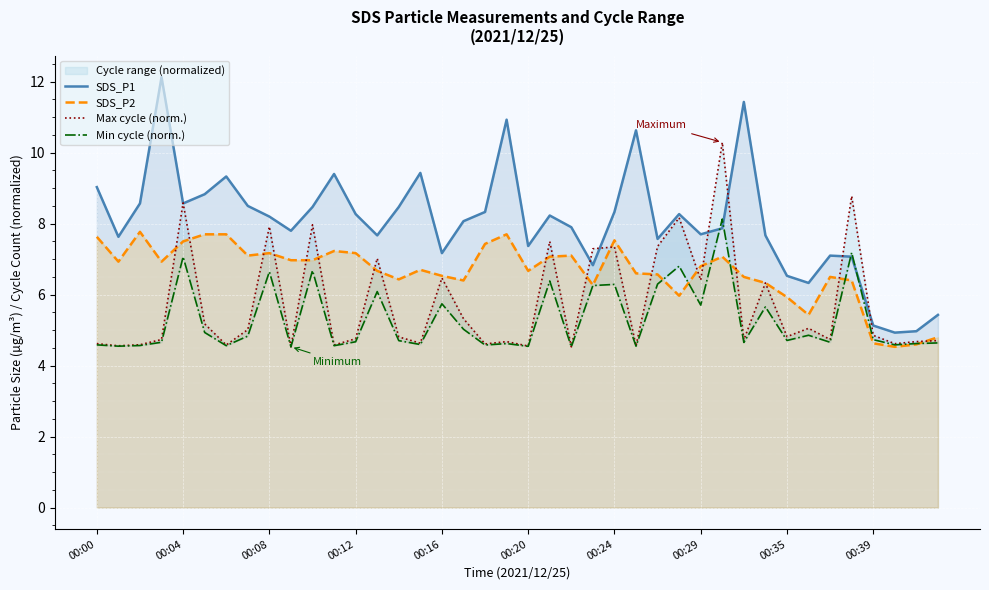

What is the highest value of the SDS_P2 series?

7.8